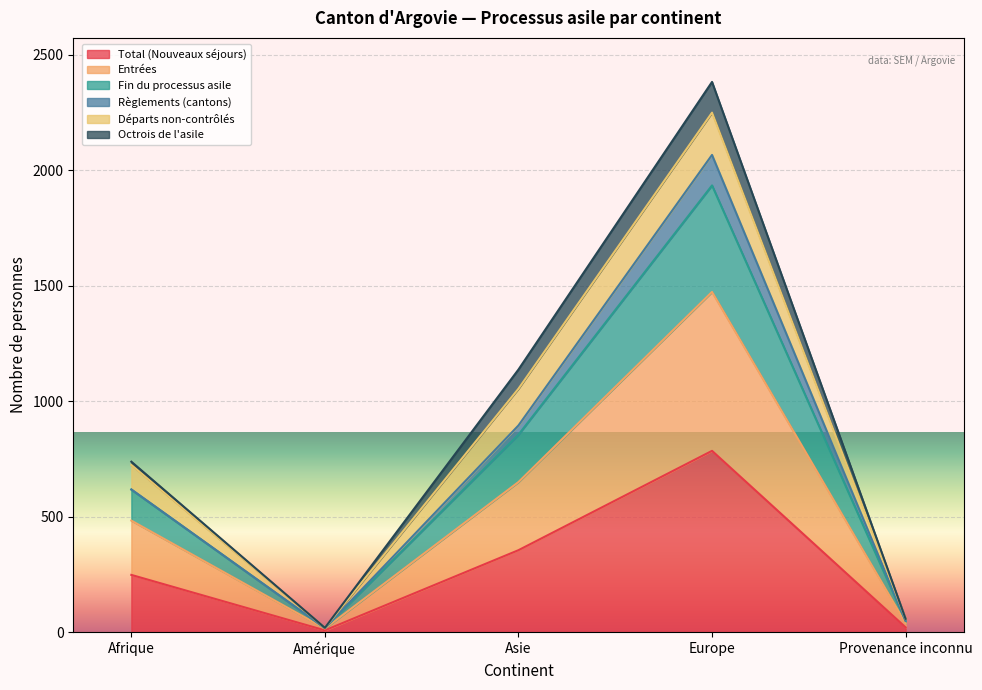

What are all the series names shown in the legend?

Total (Nouveaux séjours), Entrées, Fin du processus asile, Règlements (cantons), Départs non-contrôlés, Octrois de l'asile